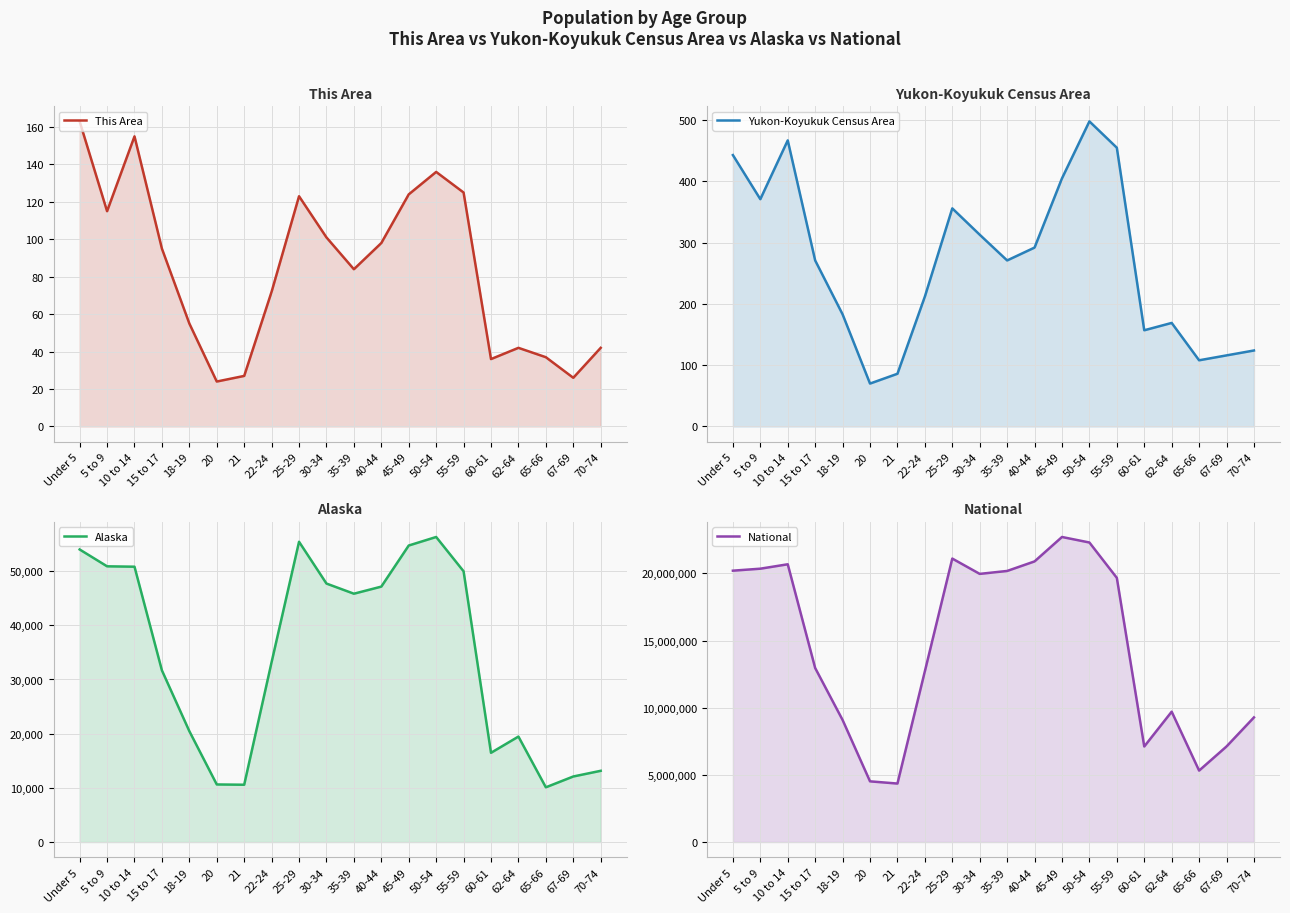

At which label does This Area reach its peak?

Under 5